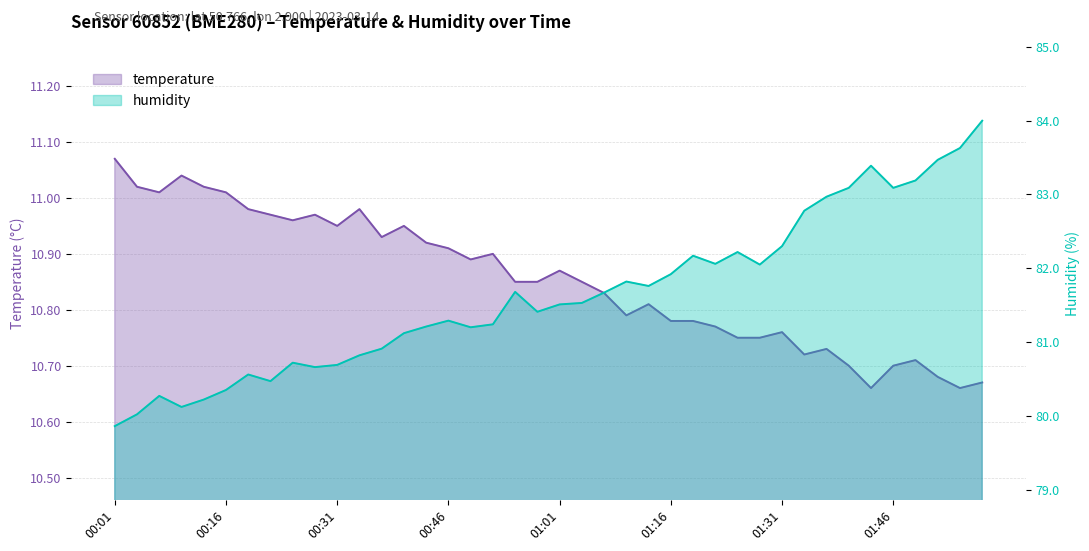

At which category is the sum across all series the highest?

01:58